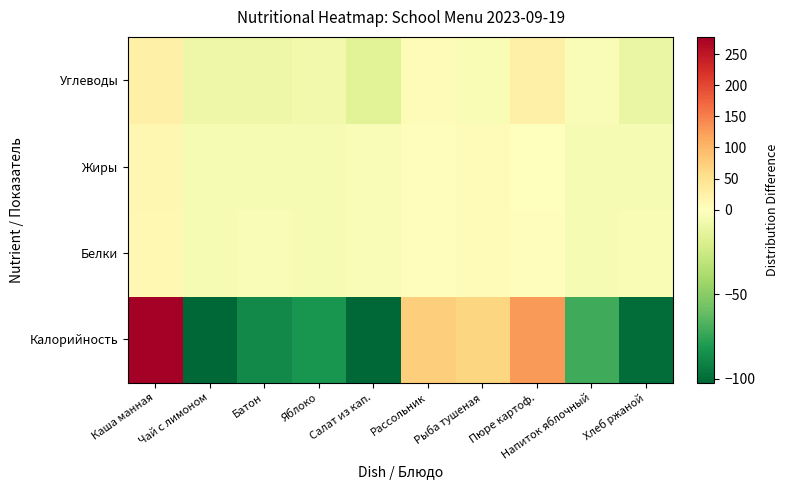

Reading left to right, list all the values displayed in this chart.

Калорийность: Каша манная=277.7	Чай с лимоном=-101.5	Батон=-87.7	Яблоко=-82.9	Салат из кап.=-102.3	Рассольник=74.9	Рыба тушеная=65.7	Пюре картоф.=127.4	Напиток яблочный=-71.8	Хлеб ржаной=-99.6
Белки: Каша манная=12.3	Чай с лимоном=-4.6	Батон=-3.1	Яблоко=-4.1	Салат из кап.=-3.0	Рассольник=2.5	Рыба тушеная=5.5	Пюре картоф.=2.2	Напиток яблочный=-4.5	Хлеб ржаной=-3.3
Жиры: Каша манная=13.4	Чай с лимоном=-4.8	Батон=-4.2	Яблоко=-4.3	Салат из кап.=-2.9	Рассольник=3.5	Рыба тушеная=6.3	Пюре картоф.=2.0	Напиток яблочный=-4.7	Хлеб ржаной=-4.6
Углеводы: Каша манная=25.0	Чай с лимоном=-9.3	Батон=-8.8	Яблоко=-6.4	Салат из кап.=-15.4	Рассольник=7.8	Рыба тушеная=-3.8	Пюре картоф.=24.3	Напиток яблочный=-2.4	Хлеб ржаной=-10.6